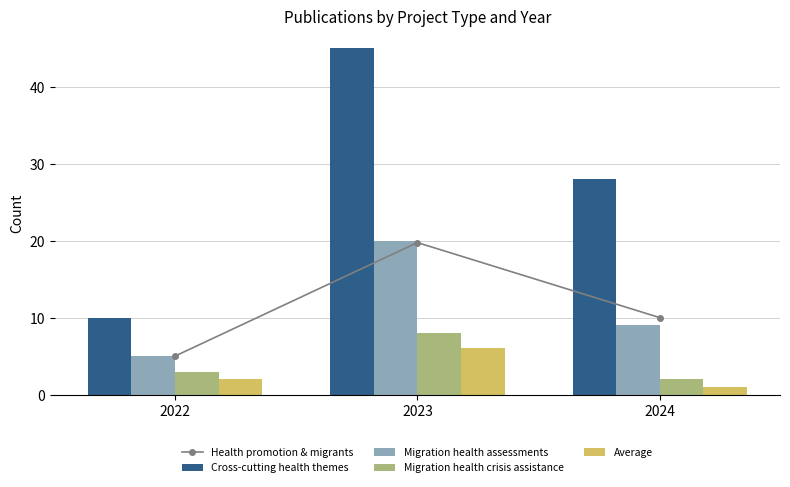

At which label is Migration health assistance for crisis closest to 3?

2022